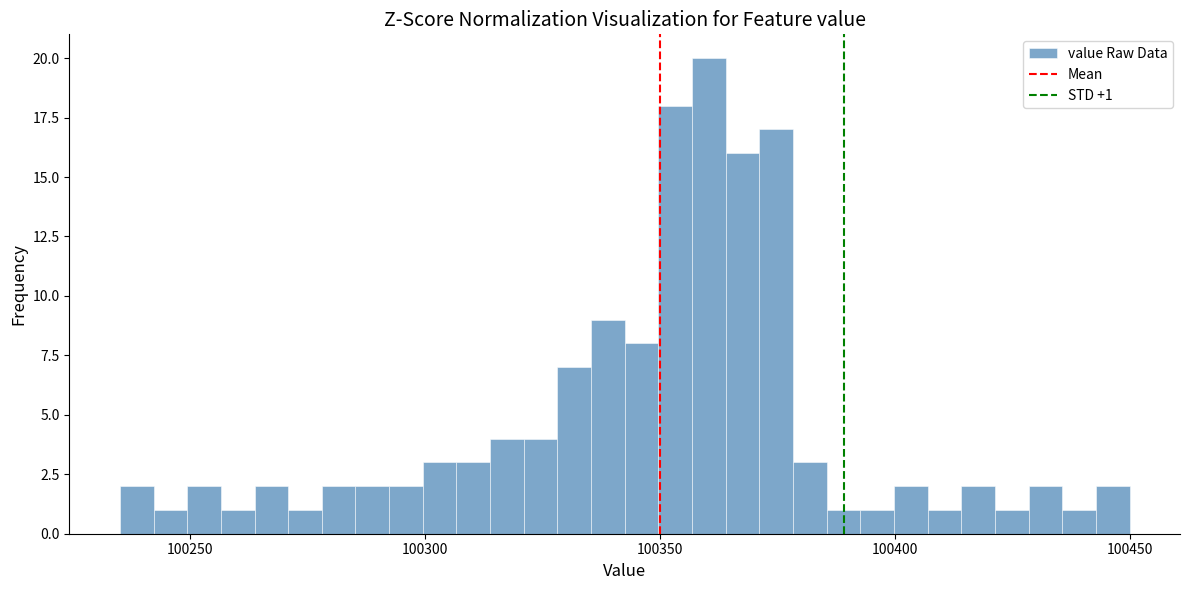

Read against the x-axis, roughly where is the centre of the tallest bar?

100360